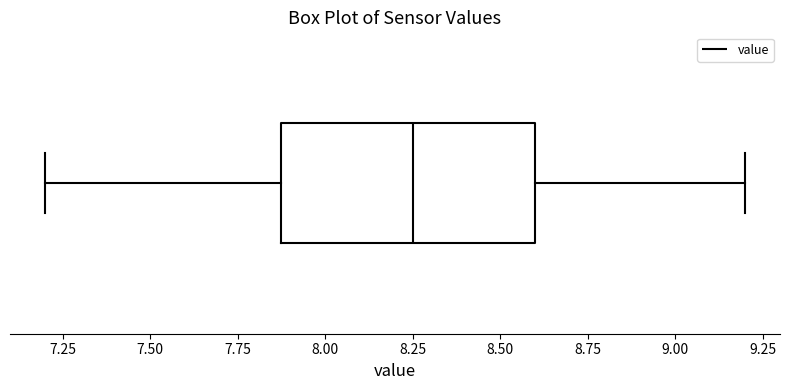

Read this box plot against the x-axis: the position of the median line, the range covered by the box, and the ends of both whiskers. The values are not printed on the chart, so give them approximately, as read against the axis.

median 8.25, box 7.90 to 8.60, whiskers 7.20 to 9.20